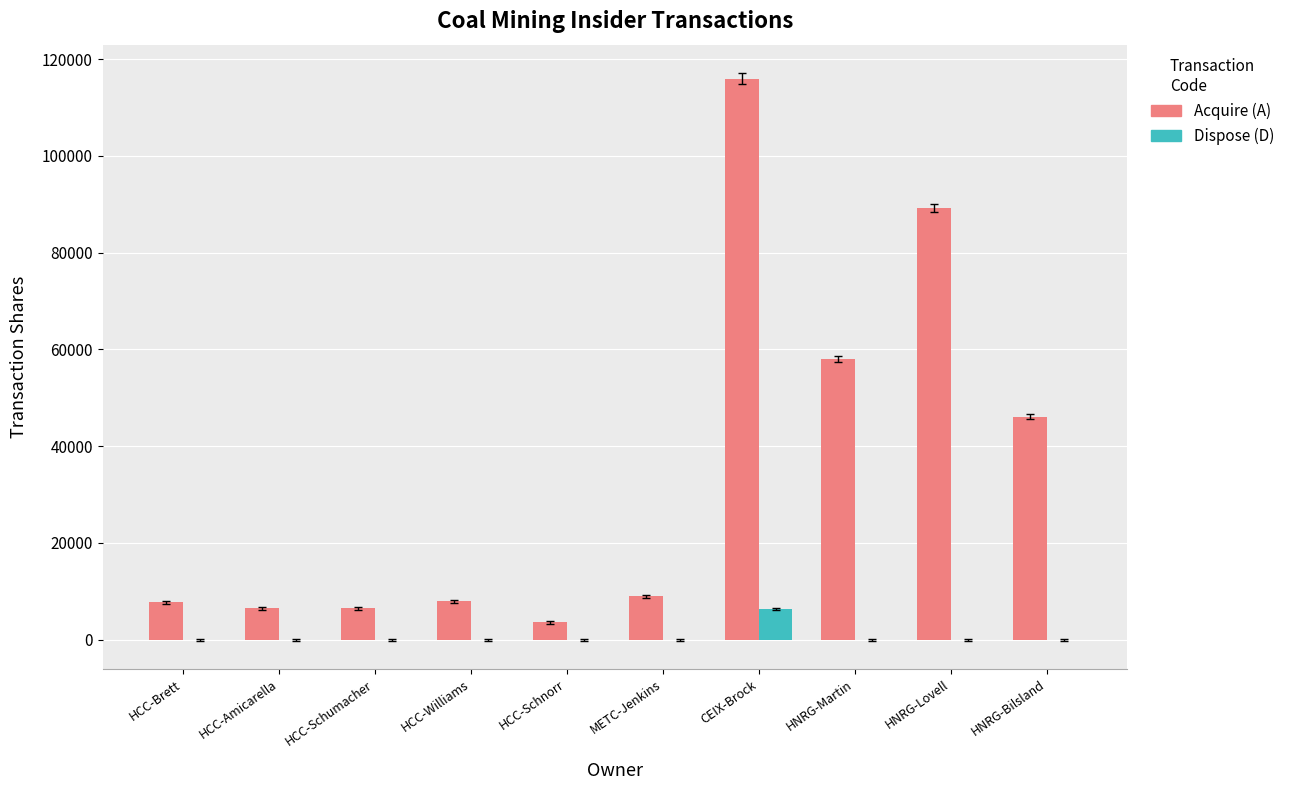

At which category is the sum across all series the highest?

CEIX-Brock